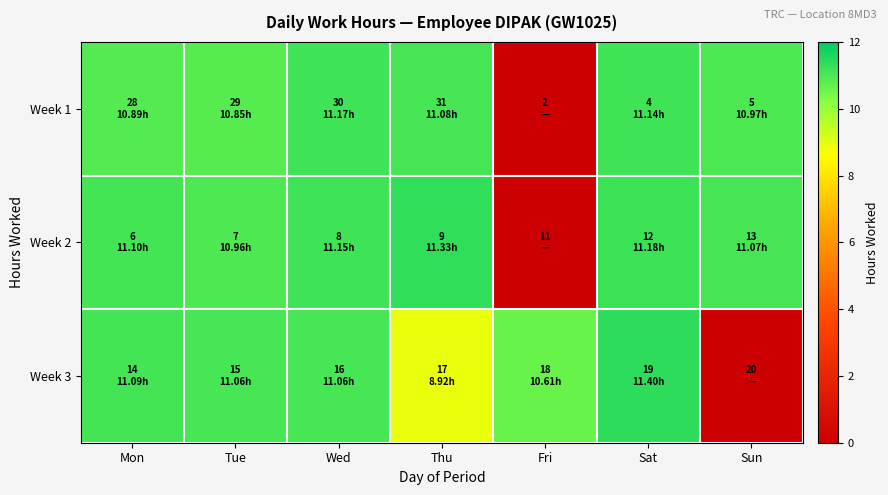

List the series in order of their peak value, highest first.

Week 3, Week 2, Week 1